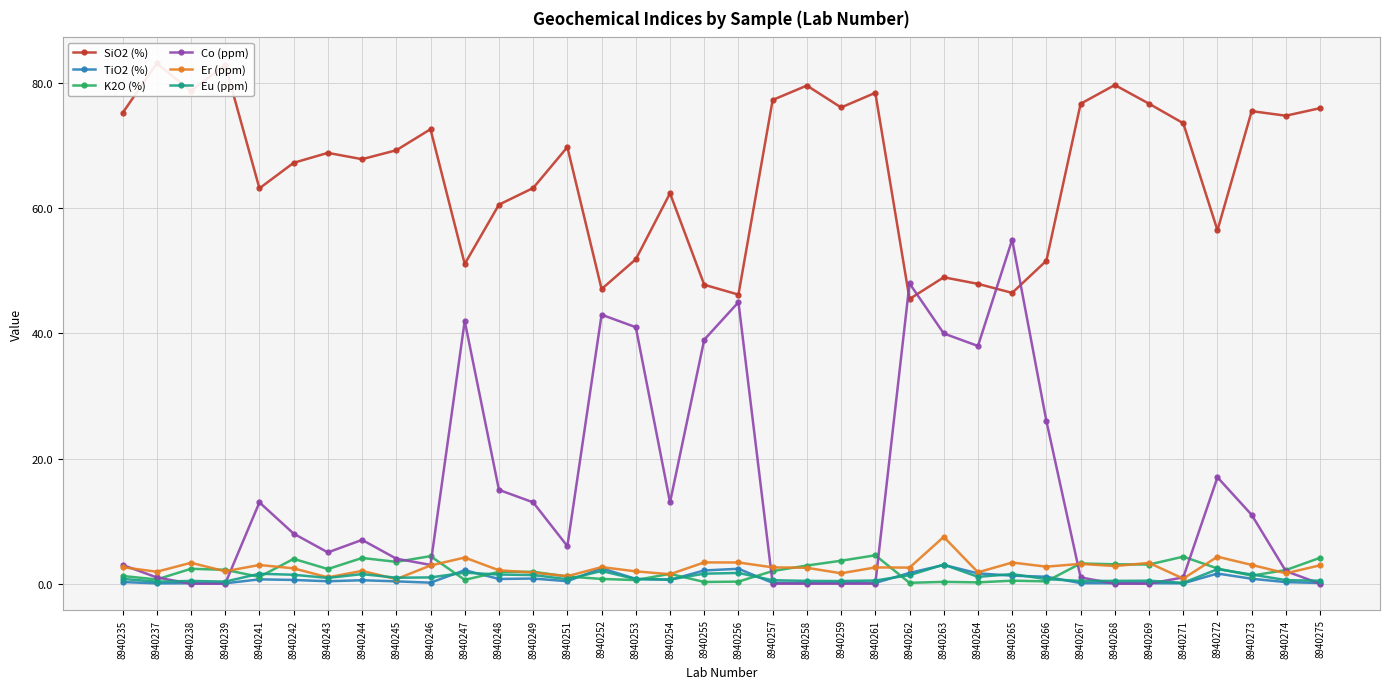

Which has a higher value, 8940272 or 8940237?

8940237